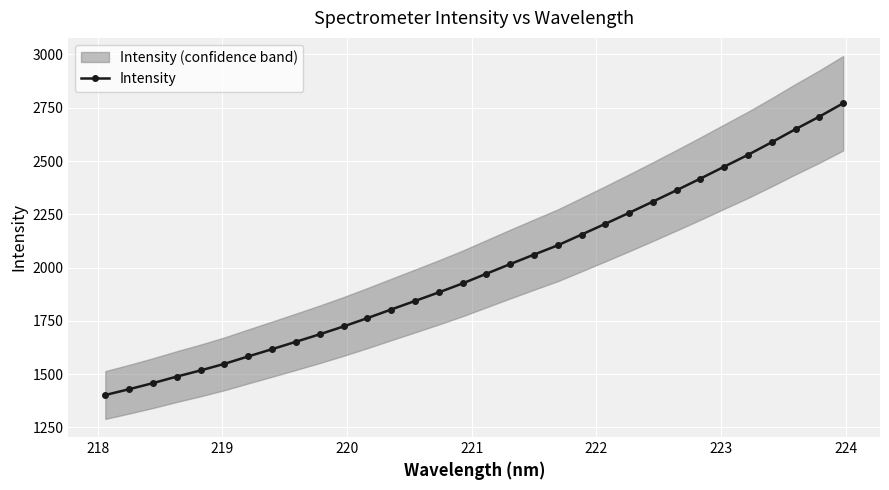

What is the value of the 24th point from the left?

2309.6